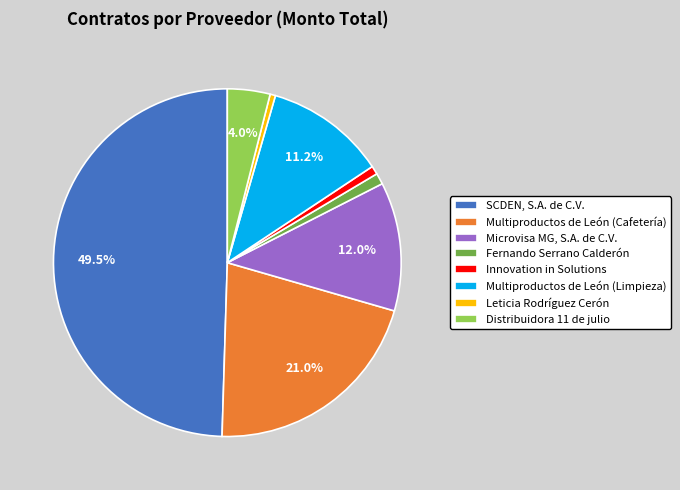

Does Microvisa MG, S.A. de C.V. account for over 50% of the chart?

No